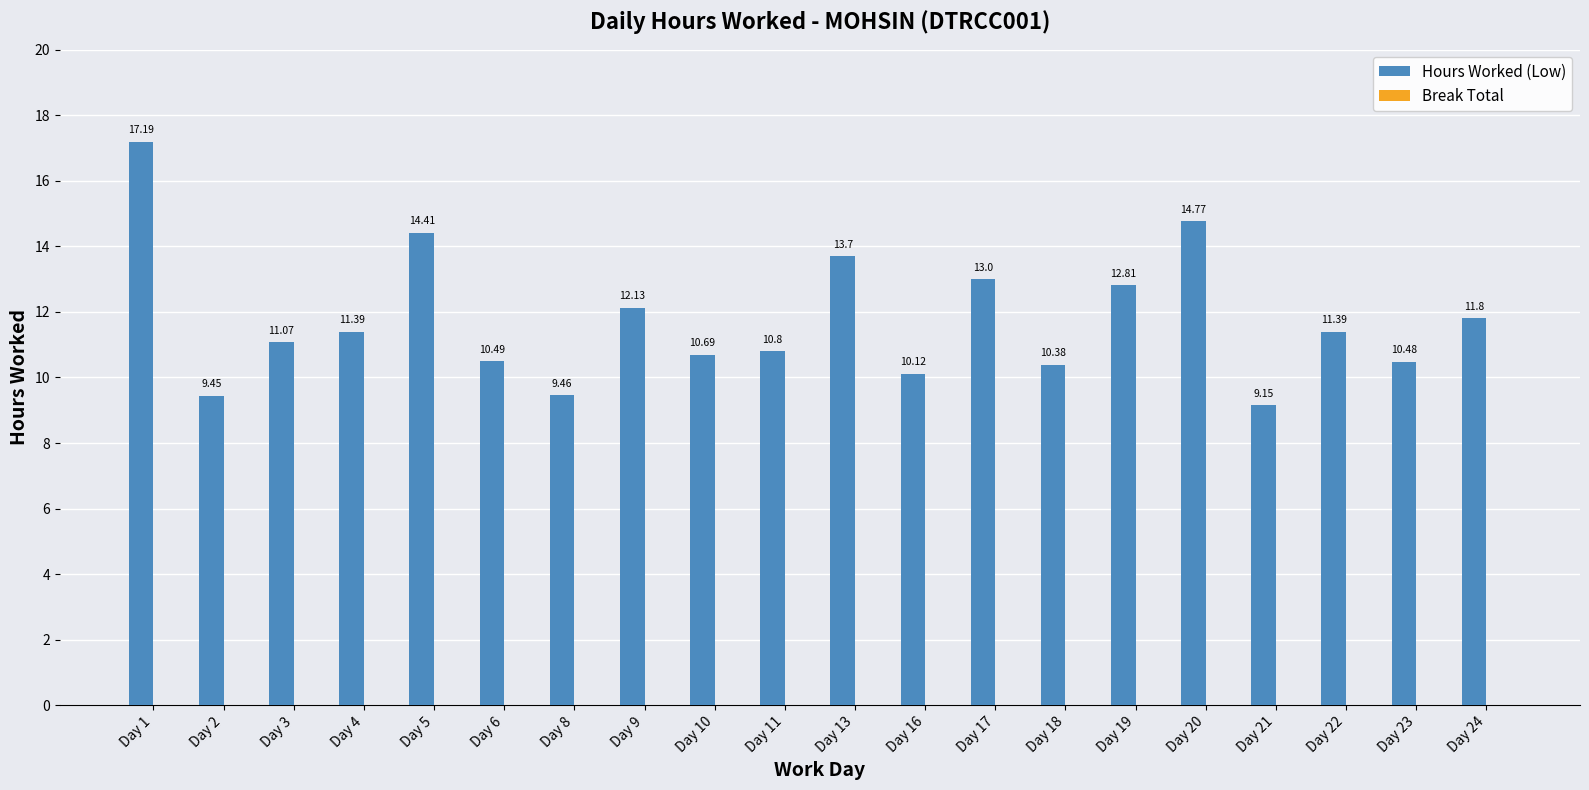

Which has a higher value, Day 10 or Day 24?

Day 24